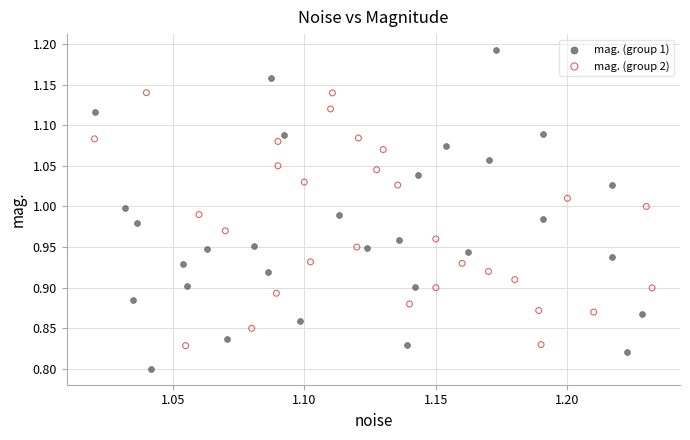

Which series has the widest spread of Y values?

mag. (group 1)